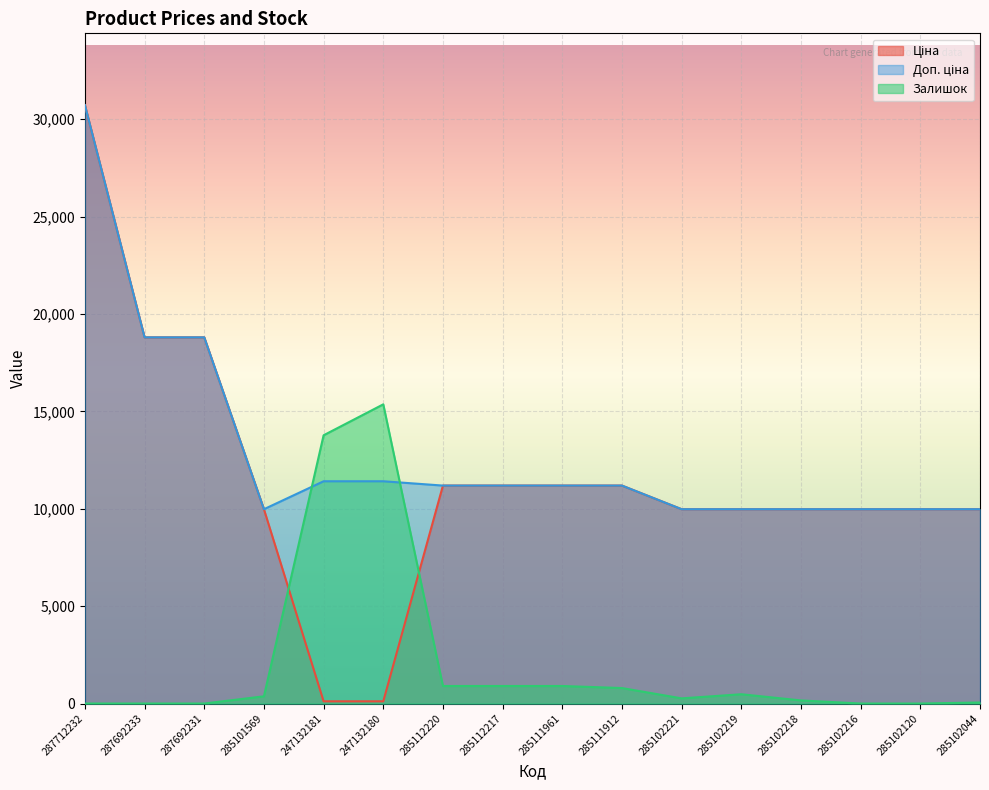

The value of Ціна at 285102219 is 9975.0. True or false?

True